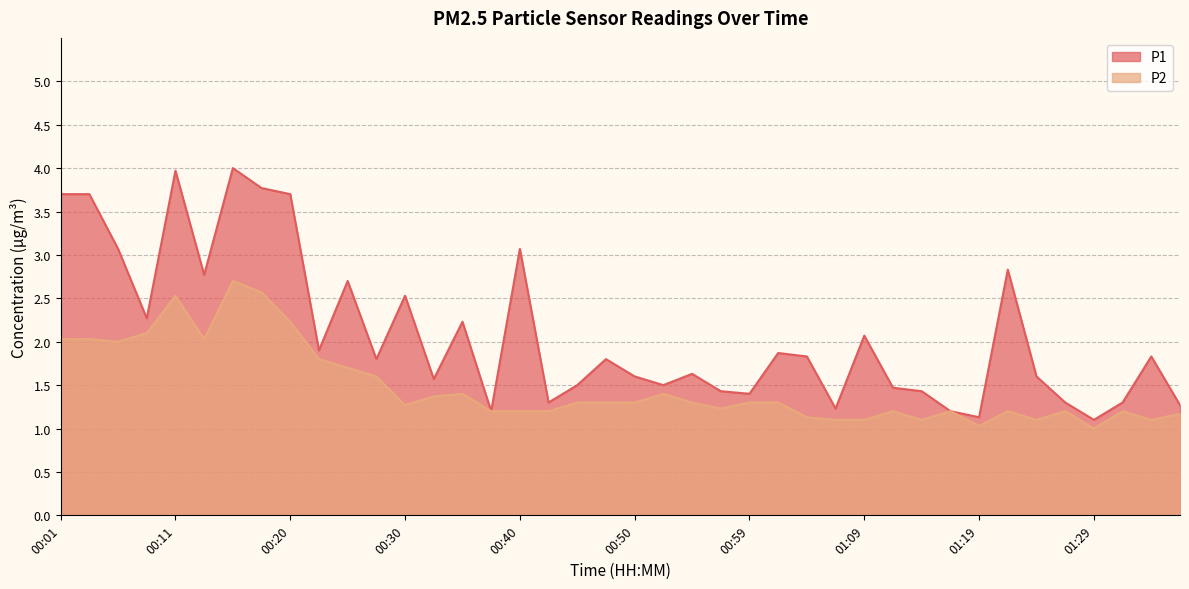

Reading left to right, what are all the values shown in this chart?

P1: 3.7	3.7	3.1	2.3	4.0	2.8	4.0	3.8	3.7	1.9	2.7	1.8	2.5	1.6	2.2	1.2	3.1	1.3	1.5	1.8	1.6	1.5	1.6	1.4	1.4	1.9	1.8	1.2	2.1	1.5	1.4	1.2	1.1	2.8	1.6	1.3	1.1	1.3	1.8	1.3
P2: 2.0	2.0	2.0	2.1	2.5	2.0	2.7	2.6	2.2	1.8	1.7	1.6	1.3	1.4	1.4	1.2	1.2	1.2	1.3	1.3	1.3	1.4	1.3	1.2	1.3	1.3	1.1	1.1	1.1	1.2	1.1	1.2	1.0	1.2	1.1	1.2	1.0	1.2	1.1	1.2